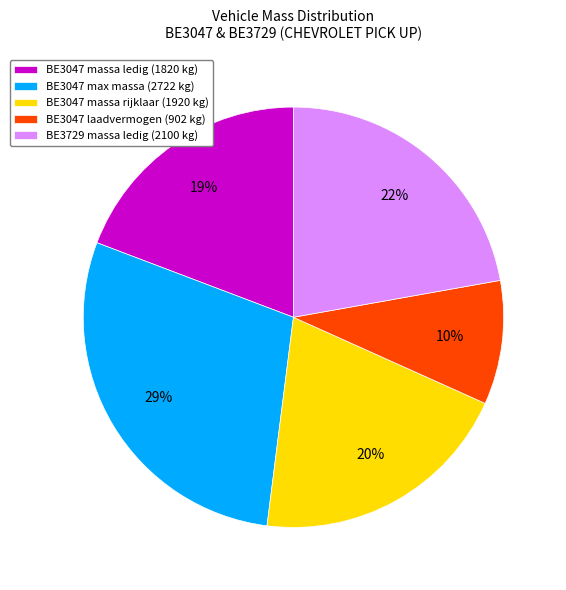

Is there any slice that represents more than half of the pie?

No